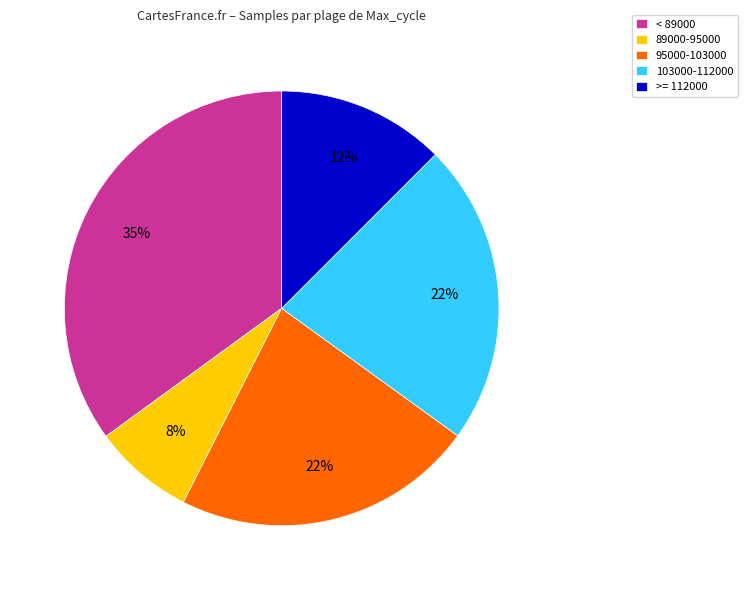

Which slice is the smallest?

89000-95000